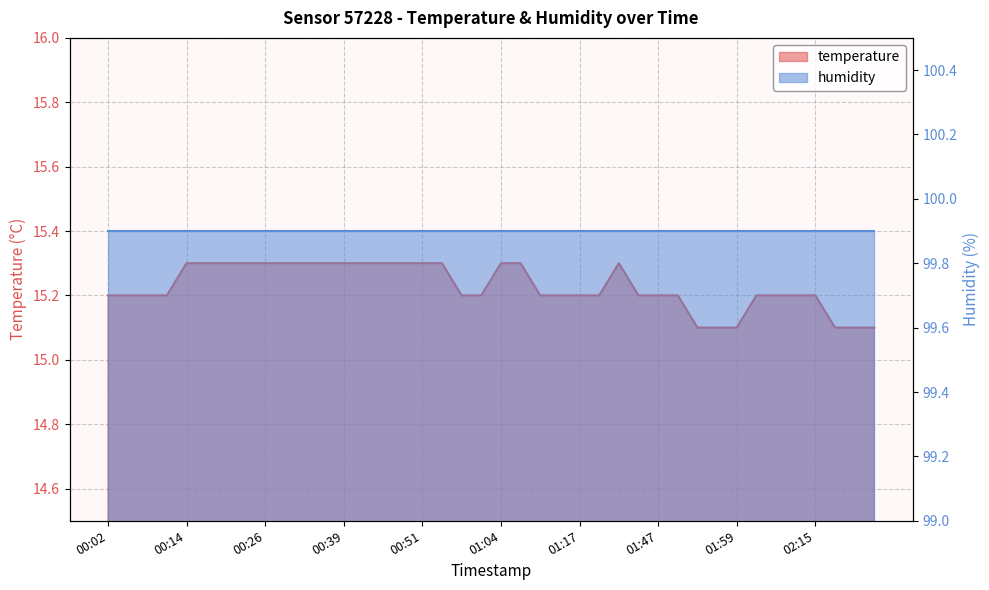

Which label corresponds to the smallest value in the chart?

01:53